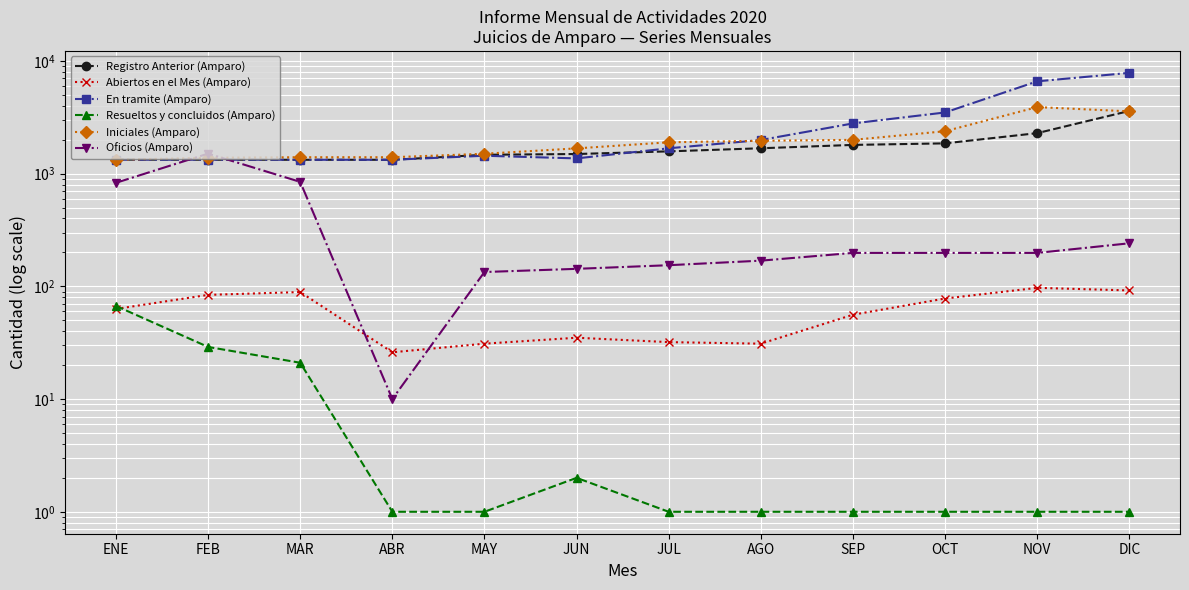

Which series has the largest total across all categories?

En tramite (Amparo)